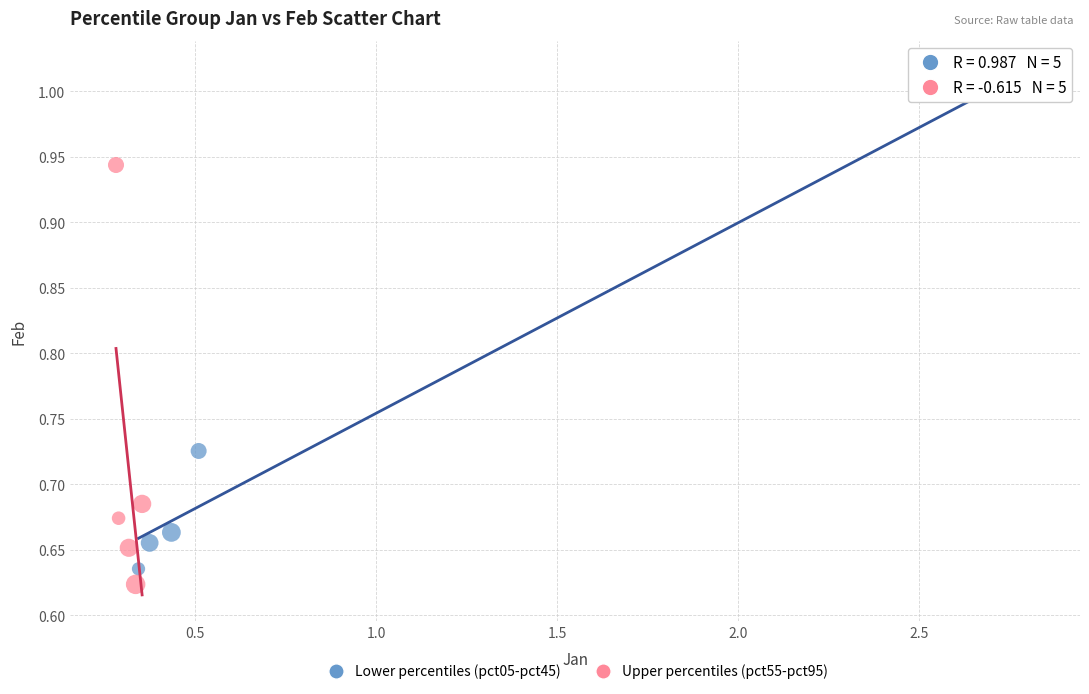

Which series contains the highest Y value?

Lower percentiles (pct05-pct45)